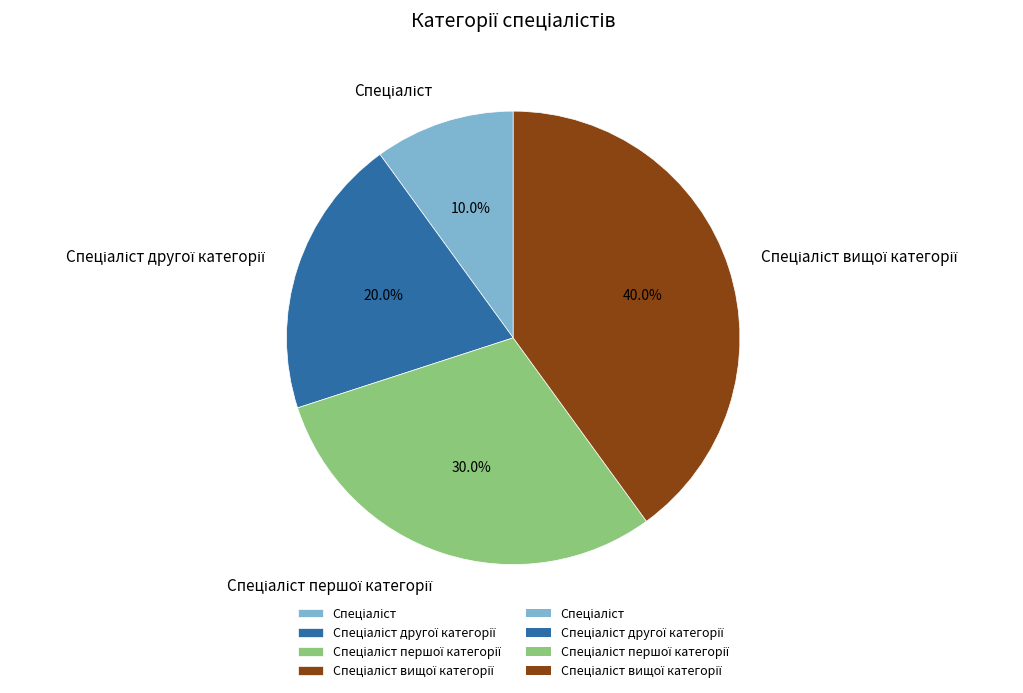

How many slices are in this pie chart?

4